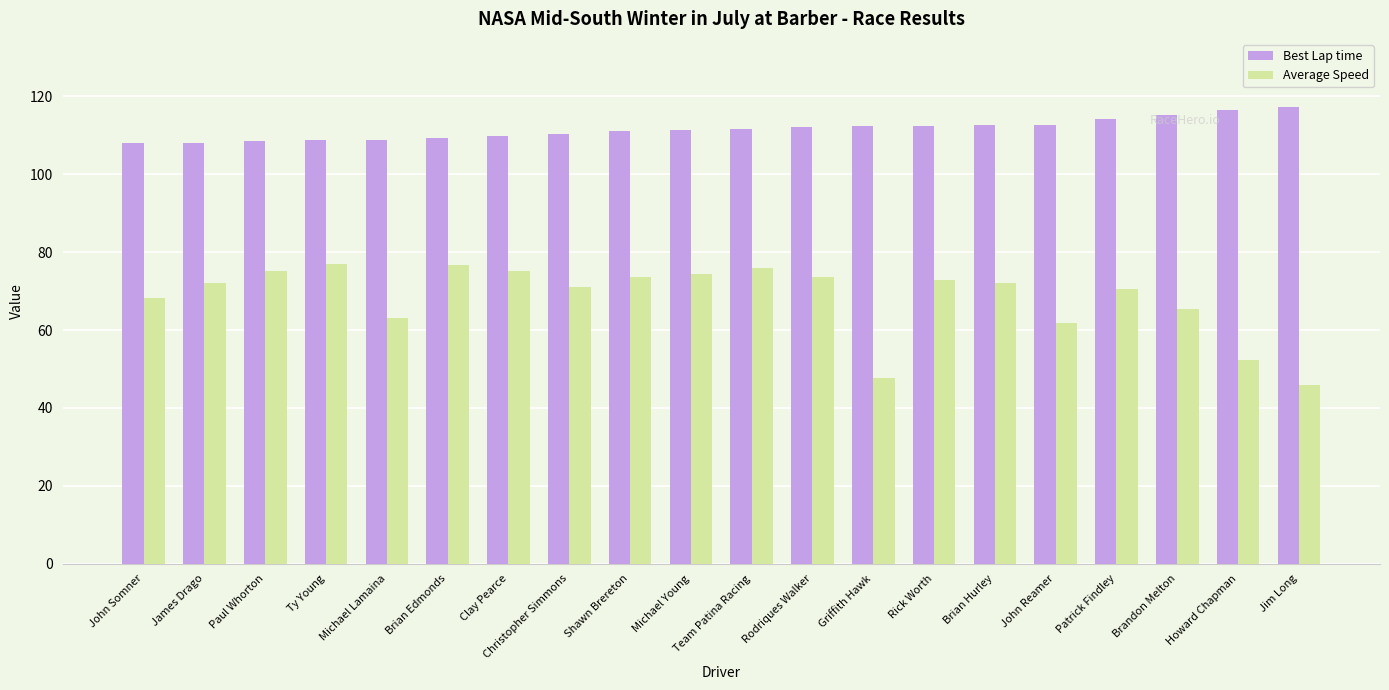

What is the difference between the second highest and second lowest values in the Best Lap time series?

8.5